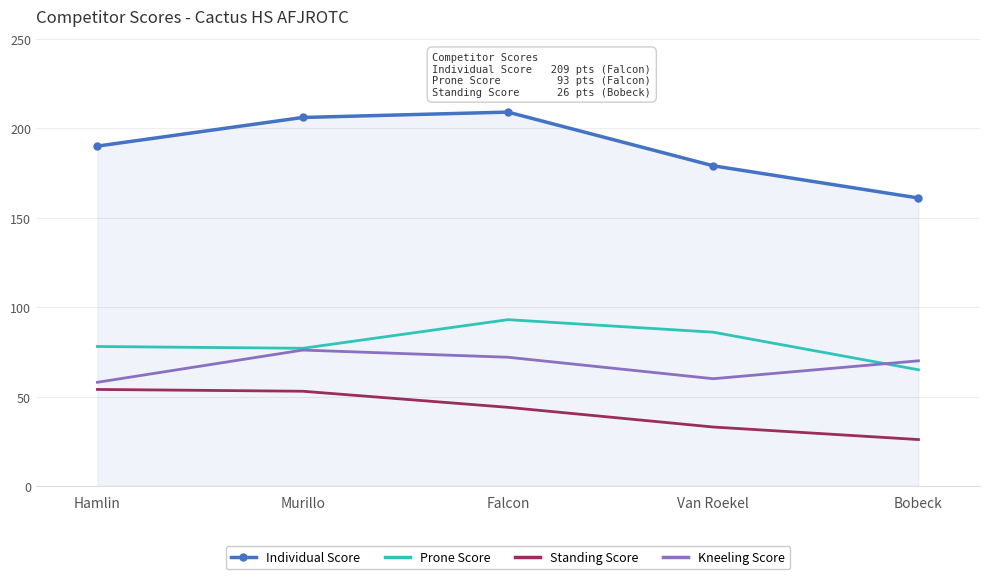

What position from the right is Hamlin?

5